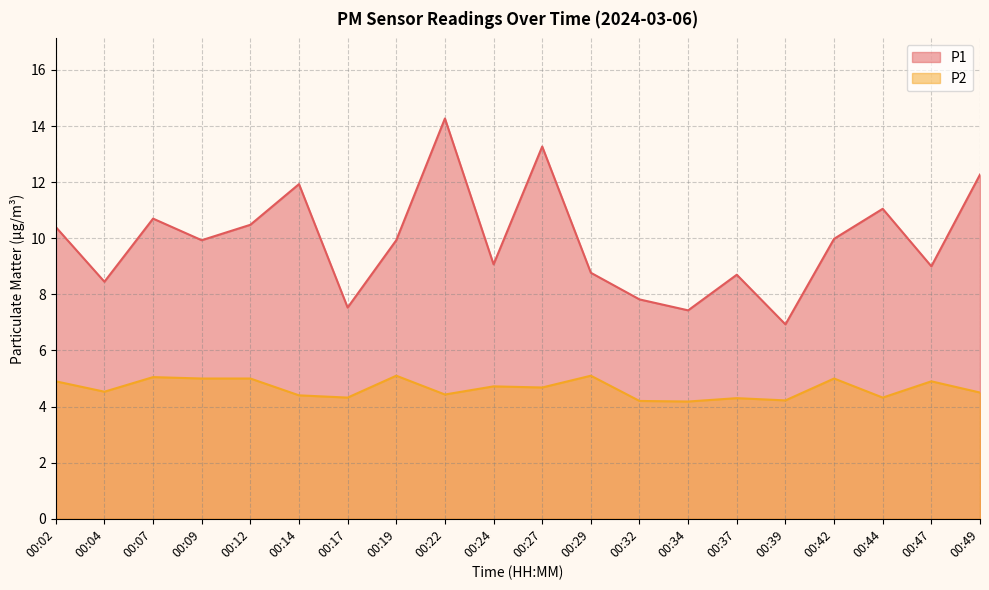

The value of P1 at 00:17 is 7.5. True or false?

True